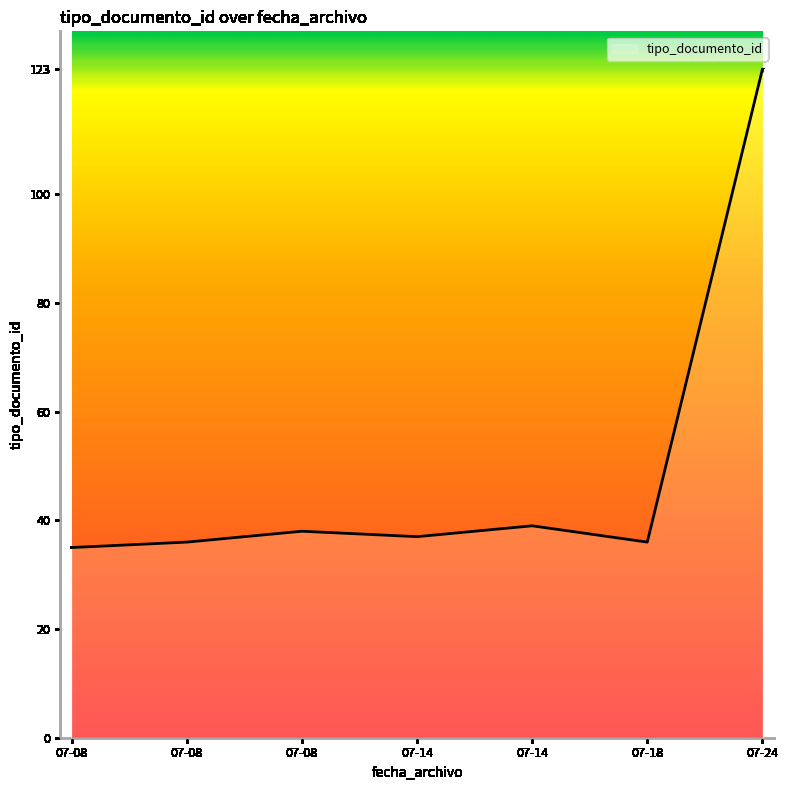

What is the sum of all values?

344